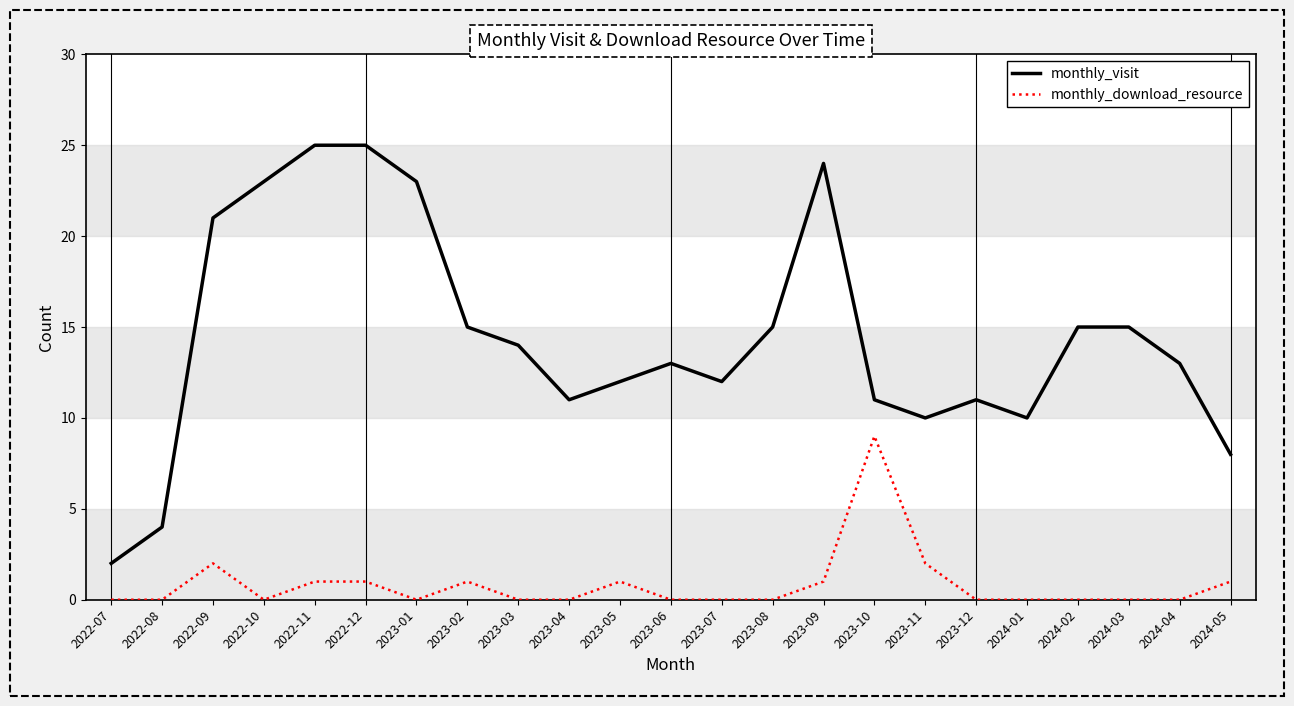

What is the sum of all monthly_download_resource values?

19